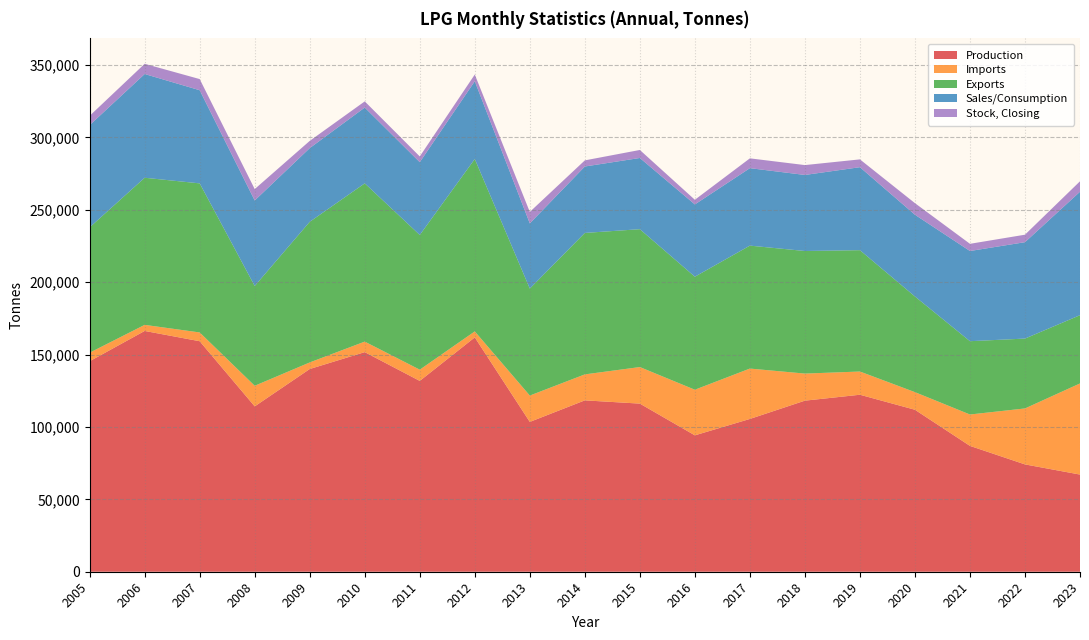

Reading left to right, extract all data points from this chart.

Production: 2005=145396	2006=166310	2007=159209	2008=114205	2009=140015	2010=151679	2011=131802	2012=161861	2013=103476	2014=118364	2015=116121	2016=94204	2017=105527	2018=118162	2019=122245	2020=111874	2021=86913	2022=74132	2023=67105
Imports: 2005=5880	2006=4202	2007=6060	2008=14238	2009=4542	2010=7267	2011=7760	2012=4135	2013=18209	2014=17940	2015=25248	2016=31509	2017=34801	2018=18698	2019=16040	2020=12171	2021=21687	2022=38653	2023=62952
Exports: 2005=86569	2006=101608	2007=102965	2008=68921	2009=97134	2010=109303	2011=93041	2012=119082	2013=73891	2014=97704	2015=95226	2016=78059	2017=84916	2018=84667	2019=83814	2020=66070	2021=50631	2022=48253	2023=47137
Sales/Consumption: 2005=70610	2006=71655	2007=64347	2008=59053	2009=50895	2010=52365	2011=50272	2012=53695	2013=45027	2014=45883	2015=49183	2016=49920	2017=53506	2018=52524	2019=57317	2020=56458	2021=62300	2022=66580	2023=85272
Stock, Closing: 2005=6439	2006=7051	2007=7692	2008=7873	2009=4997	2010=4255	2011=3972	2012=4650	2013=7925	2014=4232	2015=5531	2016=3219	2017=6774	2018=6820	2019=5395	2020=8000	2021=4962	2022=5172	2023=7215